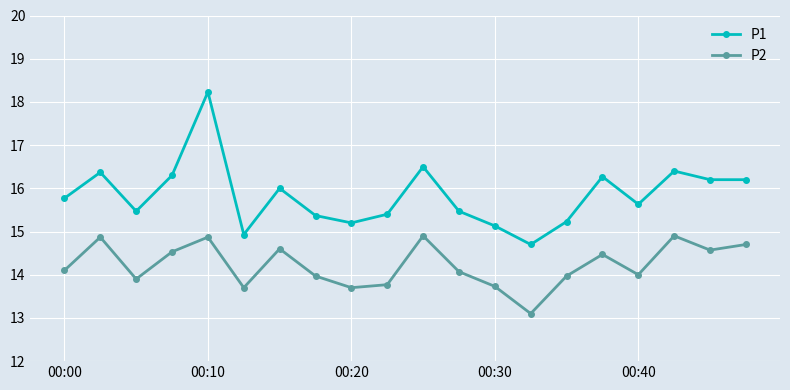

What is the greatest value displayed?

18.2